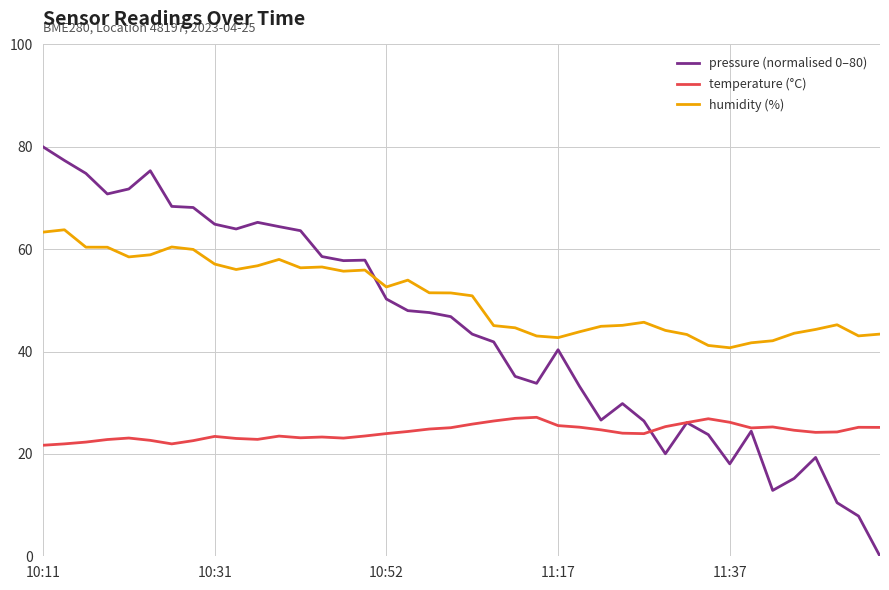

Which series has the largest total across all categories?

humidity (%)